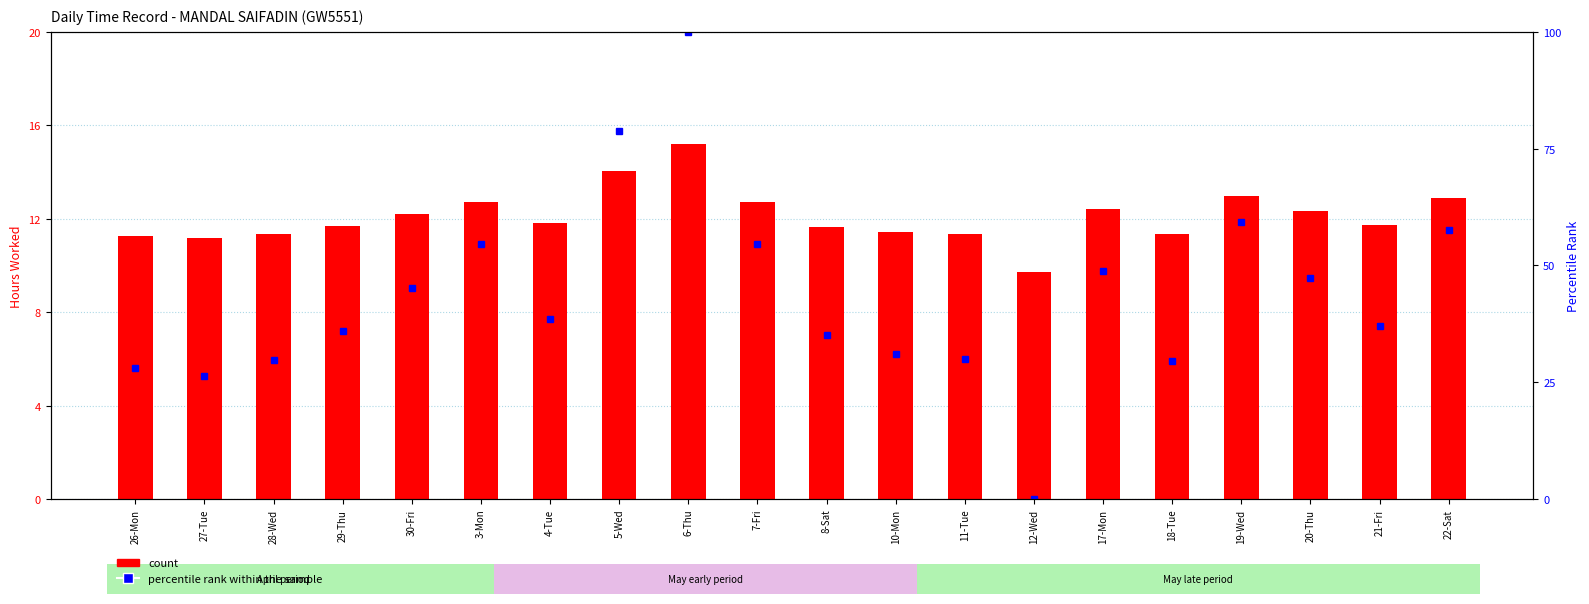

What is the approximate value of percentile rank within the sample at 30-Fri?

45.2